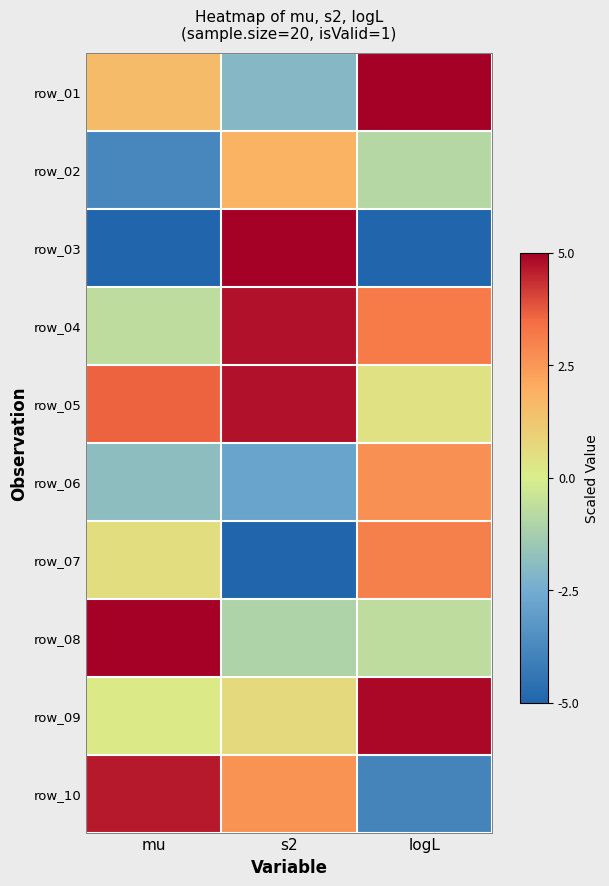

How many data points does each series have?

3